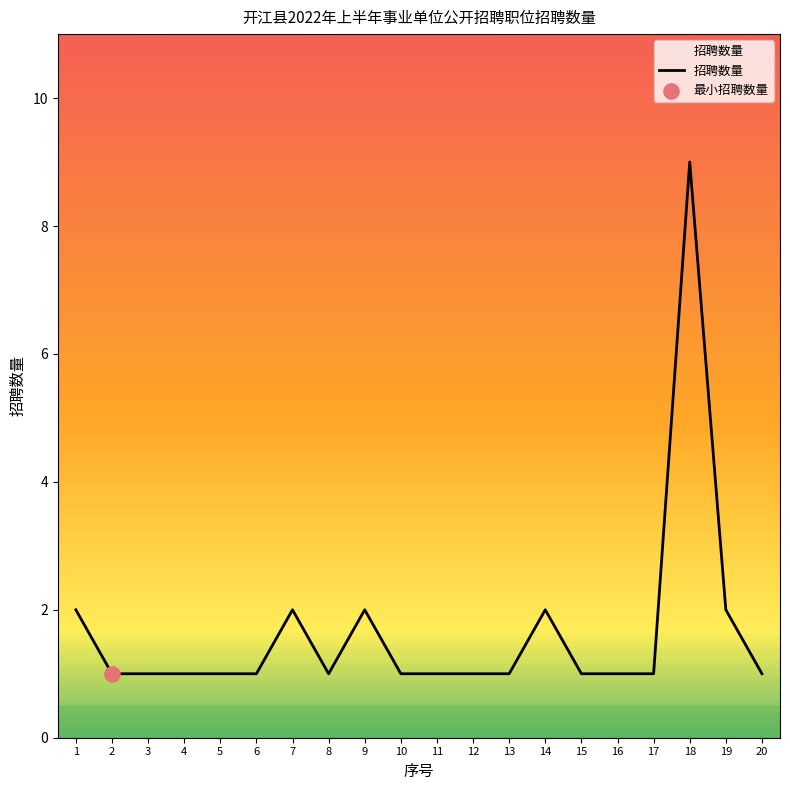

Between 20 and 9, which is larger?

9